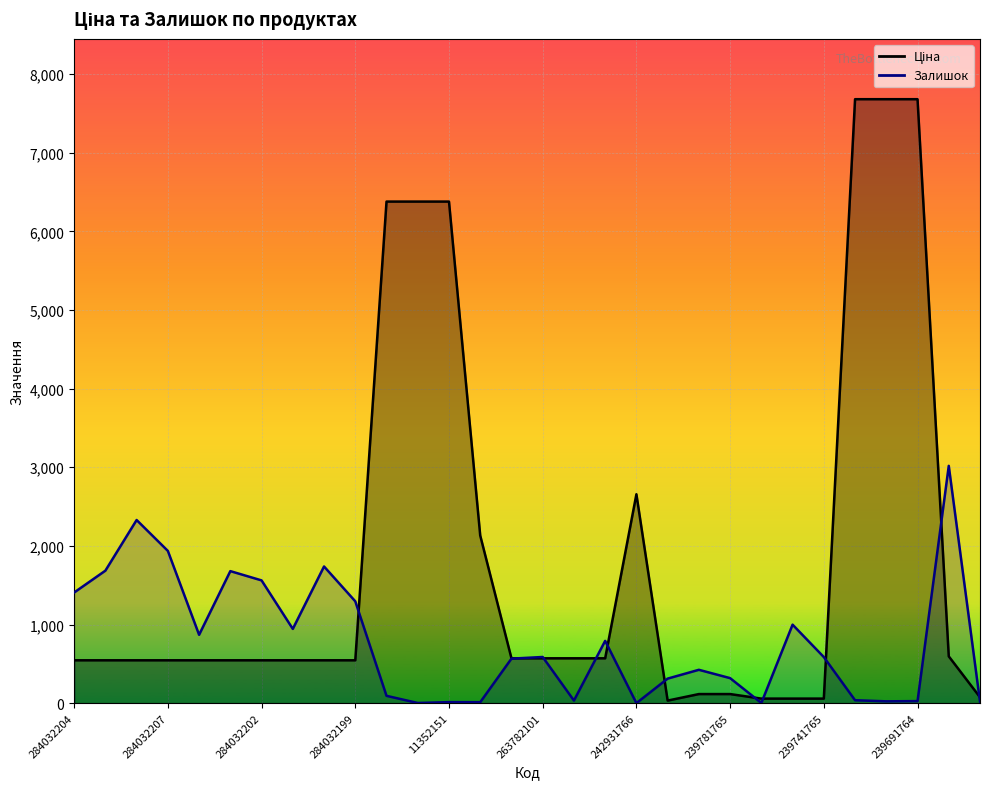

How many times do Залишок and Ціна cross each other?

11